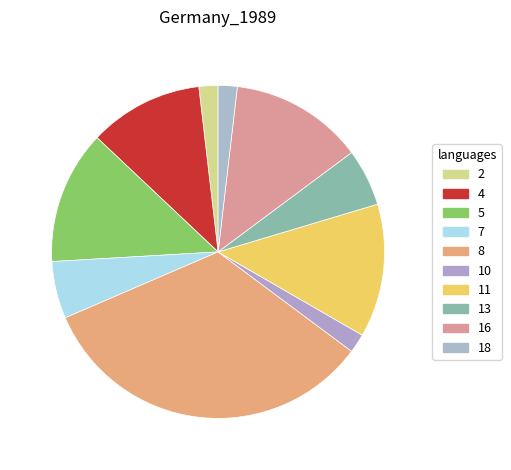

Does any single category account for the majority?

No